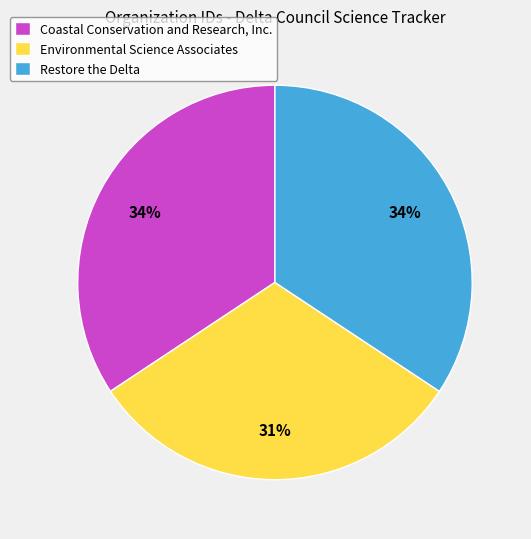

Does Environmental Science Associates account for over 50% of the chart?

No